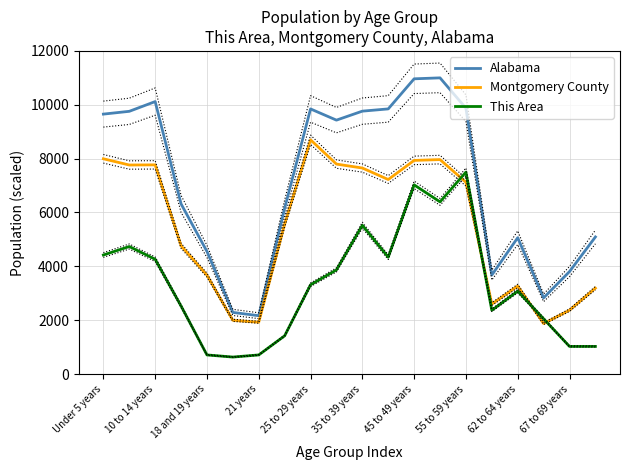

Is it true that Alabama equals 15132.1 at 67 to 69 years?

False